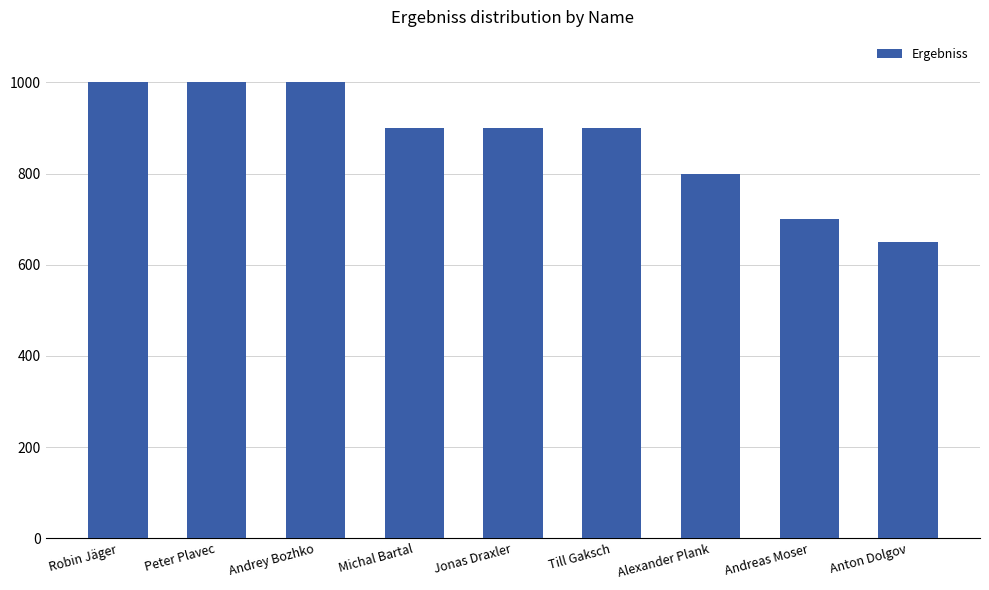

Between Andreas Moser and Anton Dolgov, which is larger?

Andreas Moser